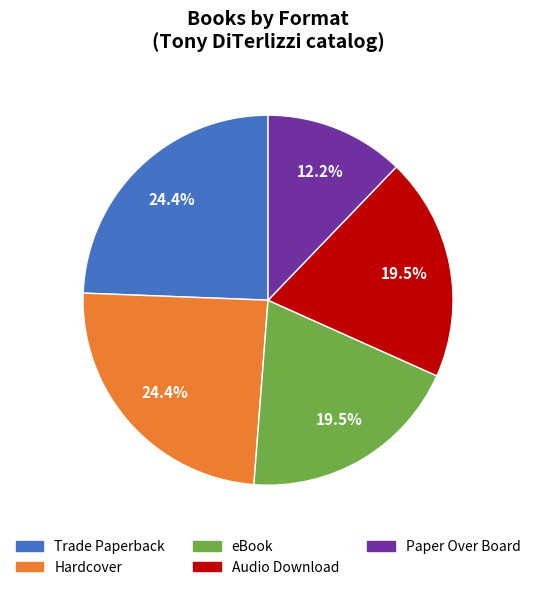

Is Paper Over Board the majority of the pie?

No